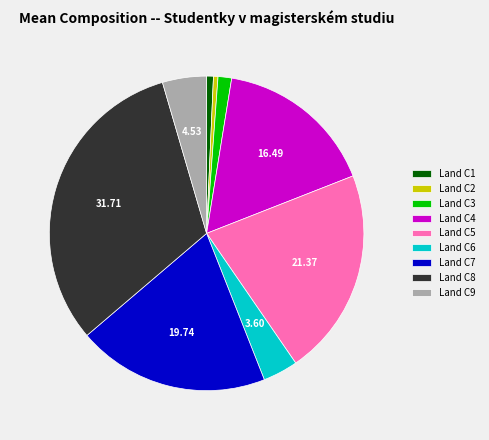

Do Land C1 and Land C4 together represent more than half of the pie?

No